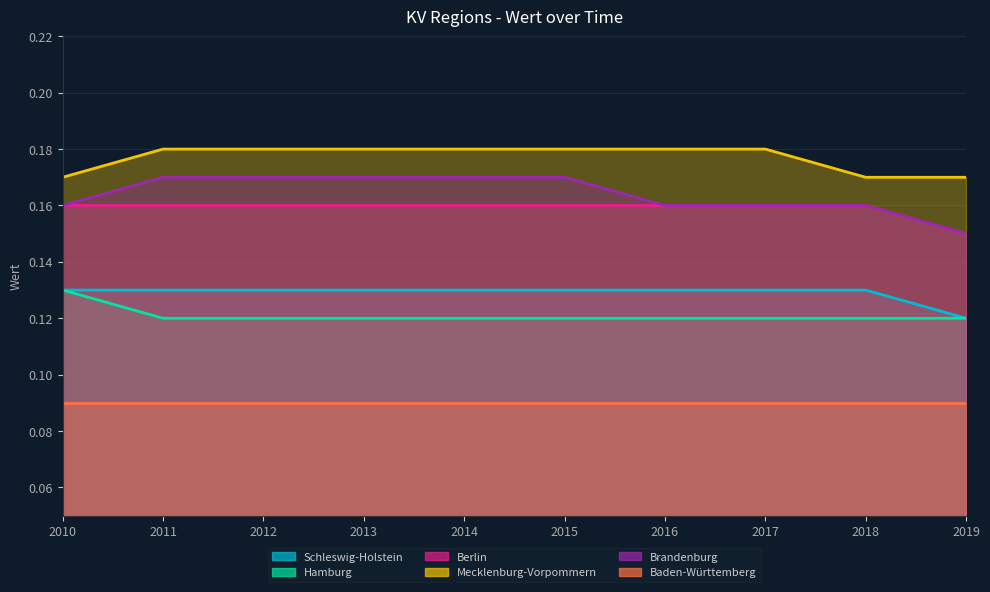

List the labels in order of Berlin value, smallest first.

2019, 2010, 2011, 2012, 2013, 2014, 2015, 2016, 2017, 2018